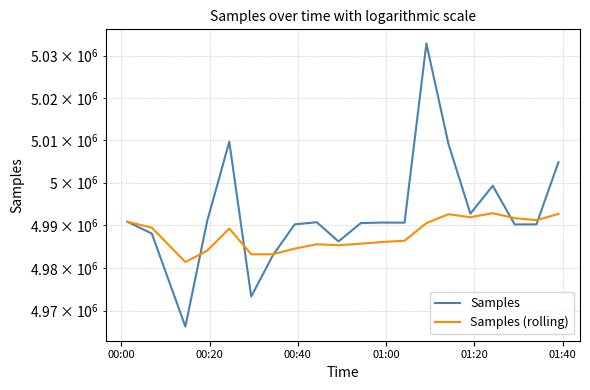

Does the chart have visible grid lines?

Yes